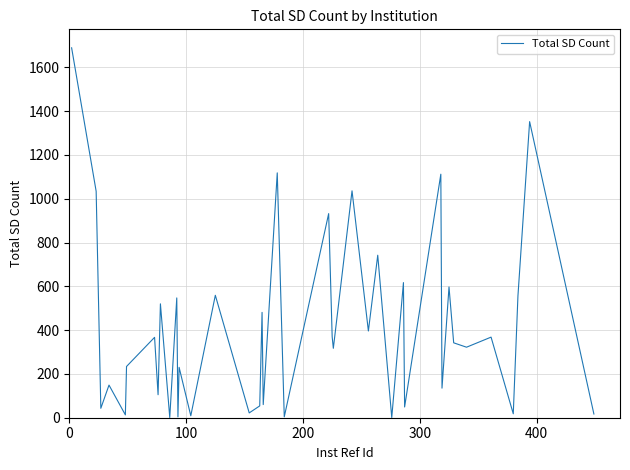

What is the greatest value displayed?

1689